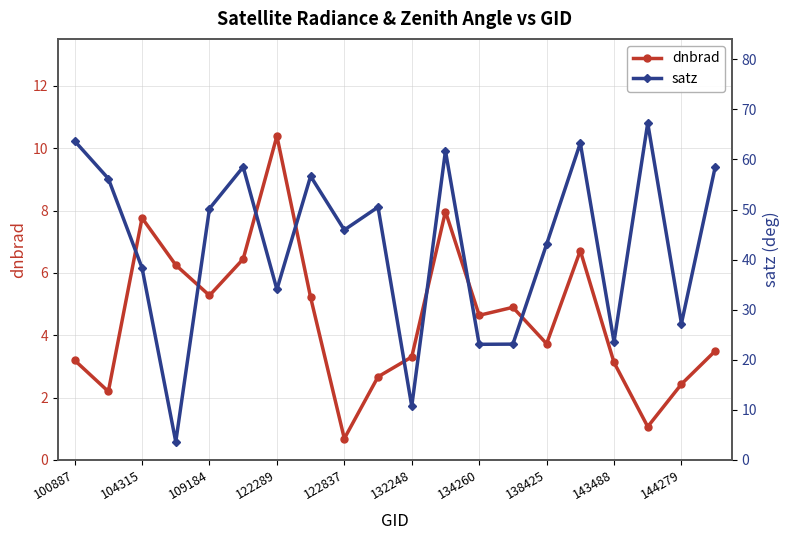

What is the value of the satz point at the 13th from the left?

23.1